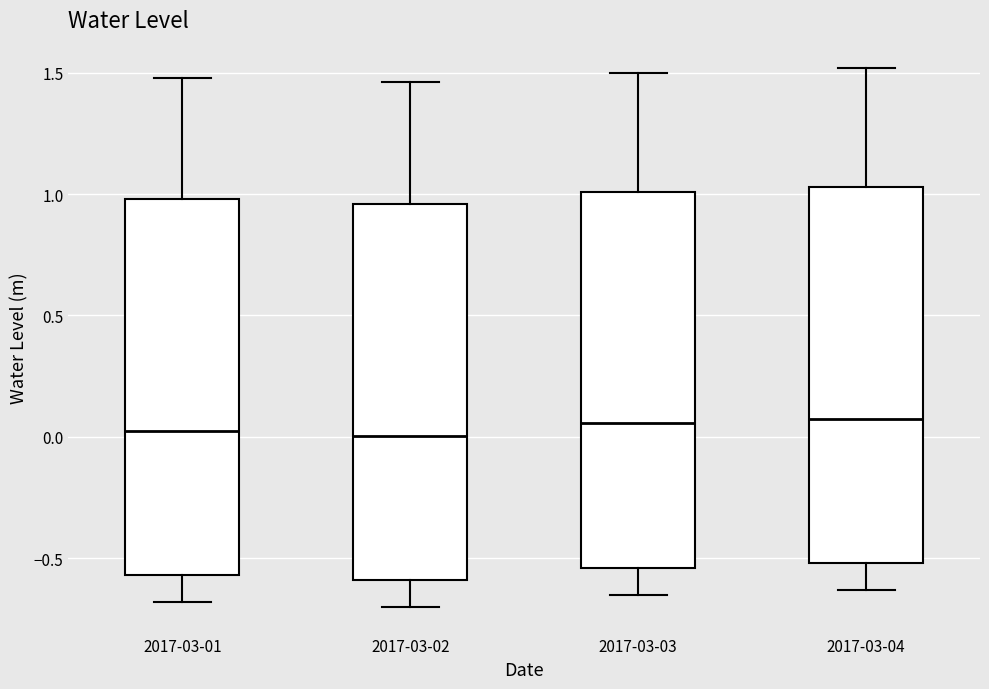

Reading left to right, transcribe this box plot: for each box, give where its median line is, the range the box spans, and where its two whiskers end, as read against the y-axis. The values are not printed on the chart, so give them approximately, as read against the axis.

2017-03-01: median 0.05, box -0.55 to 1.00, whiskers -0.70 to 1.50
2017-03-02: median 0.00, box -0.60 to 0.95, whiskers -0.70 to 1.45
2017-03-03: median 0.05, box -0.55 to 1.00, whiskers -0.65 to 1.50
2017-03-04: median 0.10, box -0.50 to 1.05, whiskers -0.65 to 1.50